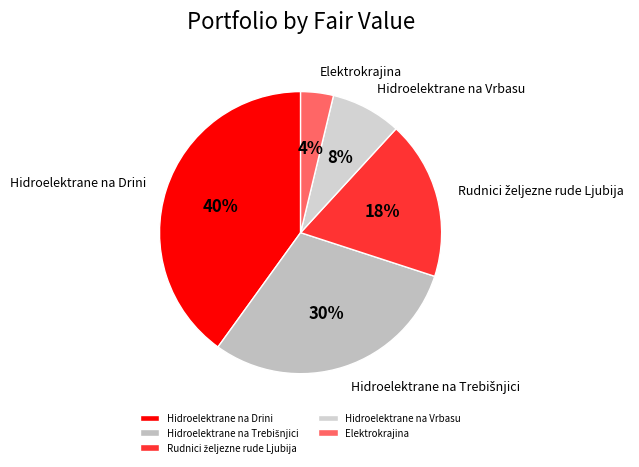

To the nearest percent, what portion does Hidroelektrane na Vrbasu represent?

8%